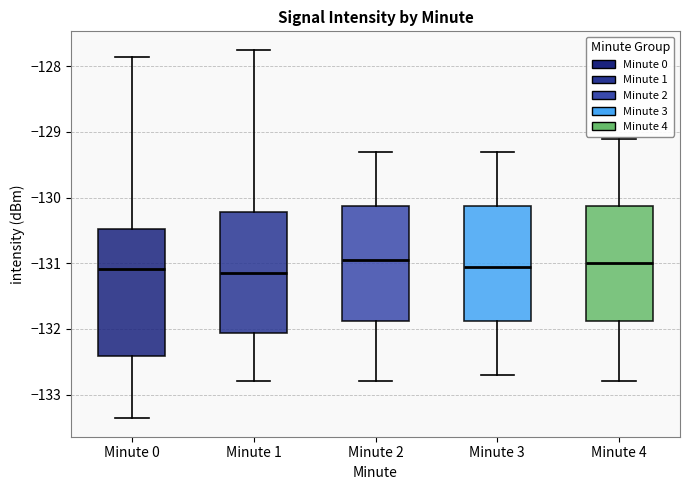

Reading left to right, read every box against the y-axis: the position of its median line, the range the box covers, and the ends of its whiskers. The values are not printed on the chart, so give them approximately, as read against the axis.

Minute 0: median -131.1, box -132.4 to -130.5, whiskers -133.4 to -127.9
Minute 1: median -131.1, box -132.1 to -130.2, whiskers -132.8 to -127.7
Minute 2: median -130.9, box -131.9 to -130.1, whiskers -132.8 to -129.3
Minute 3: median -131.0, box -131.9 to -130.1, whiskers -132.7 to -129.3
Minute 4: median -131.0, box -131.9 to -130.1, whiskers -132.8 to -129.1